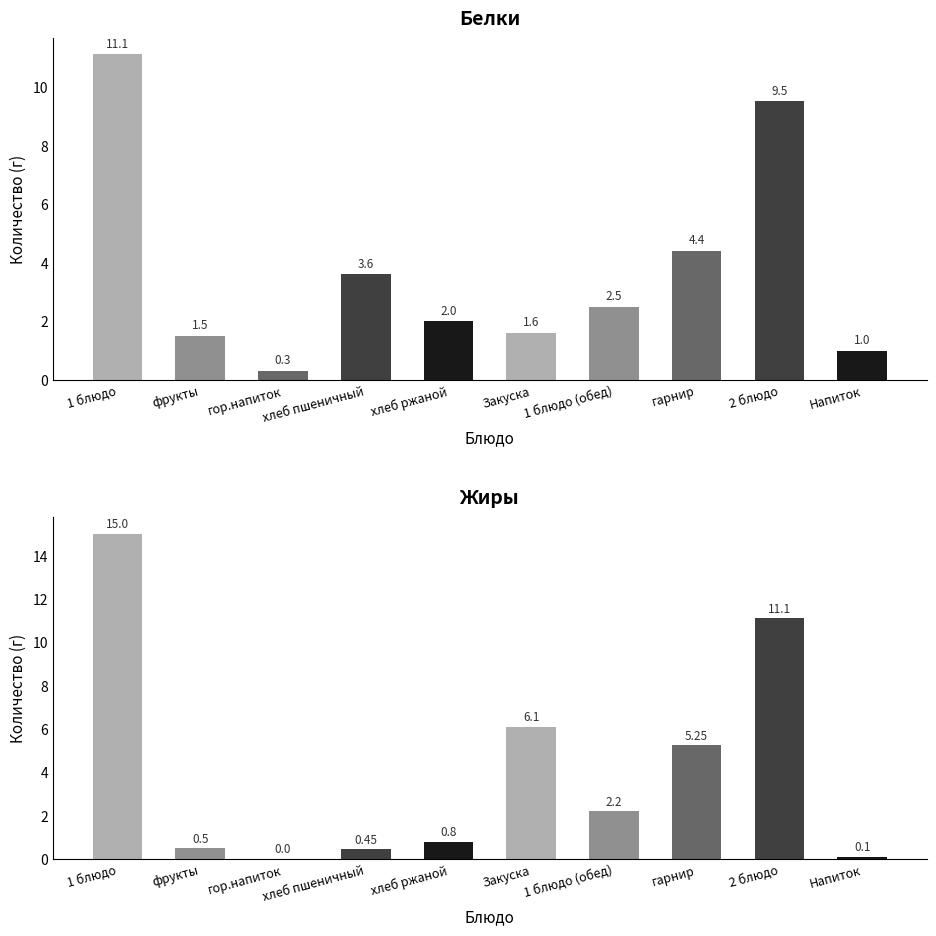

How many groups of bars are there?

10